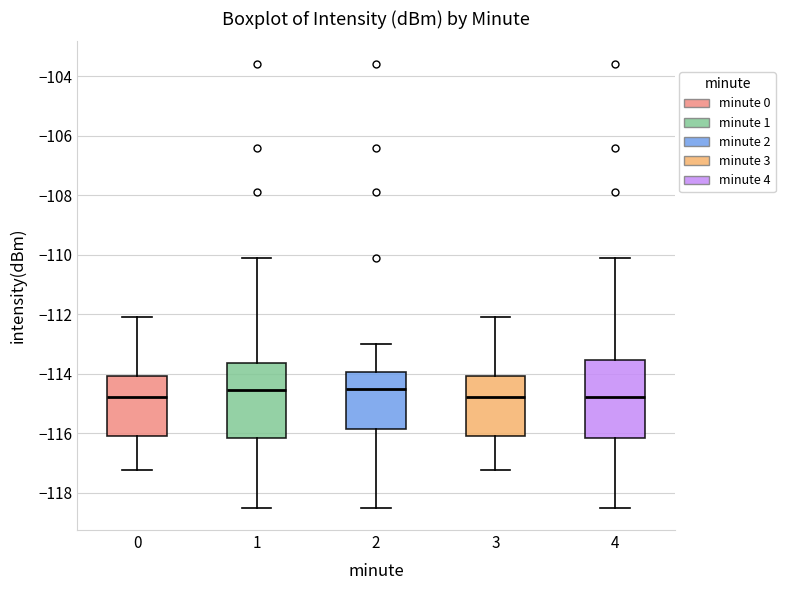

Reading left to right, read every box against the y-axis: the position of its median line, the range the box covers, and the ends of its whiskers. The values are not printed on the chart, so give them approximately, as read against the axis.

0: median -114.8, box -116.0 to -114.0, whiskers -117.2 to -112.0
1: median -114.6, box -116.2 to -113.6, whiskers -118.4 to -110.2
2: median -114.4, box -115.8 to -114.0, whiskers -118.4 to -113.0
3: median -114.8, box -116.0 to -114.0, whiskers -117.2 to -112.0
4: median -114.8, box -116.2 to -113.6, whiskers -118.4 to -110.2